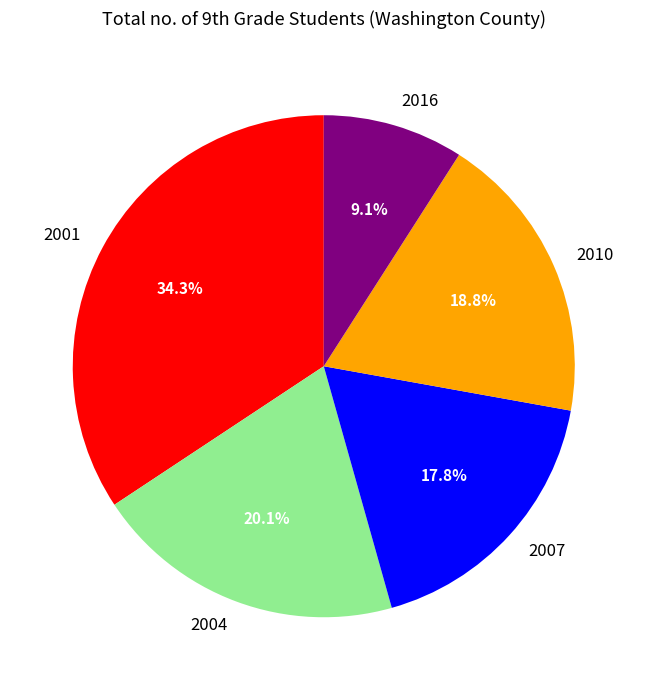

To the nearest percent, what percentage of the pie is 2004?

20%